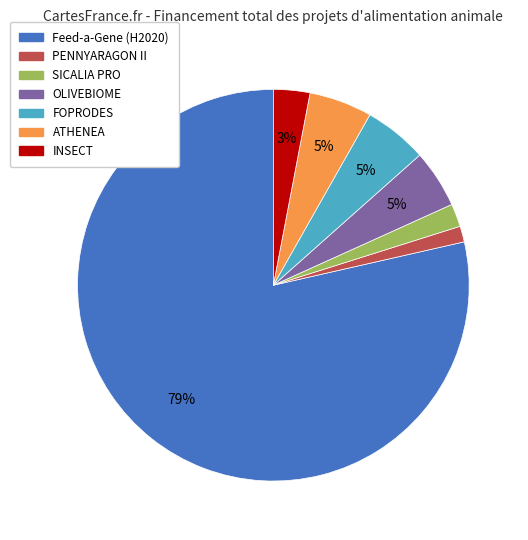

To the nearest percent, what is the average slice percentage?

14%